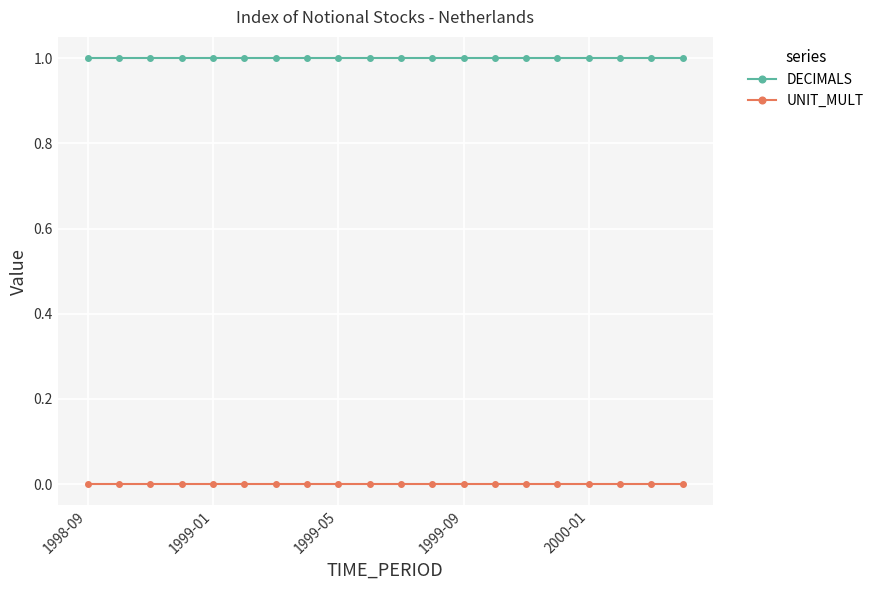

True or false: UNIT_MULT and DECIMALS intersect in this chart.

False